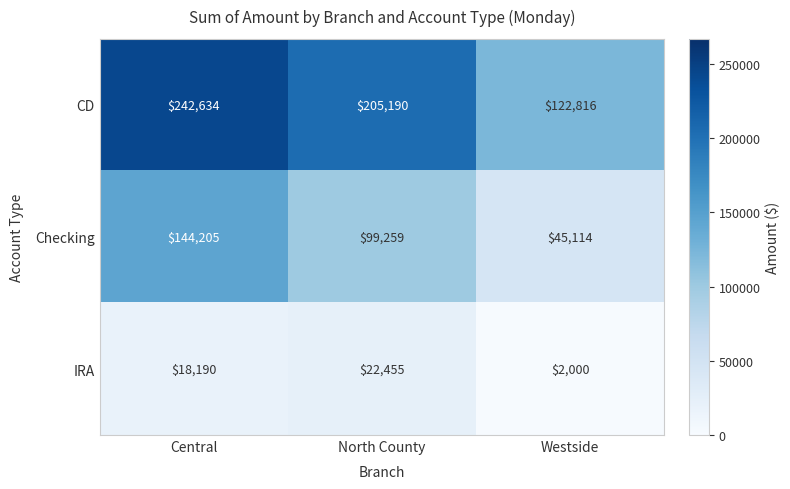

What is the minimum value shown in the chart?

2000